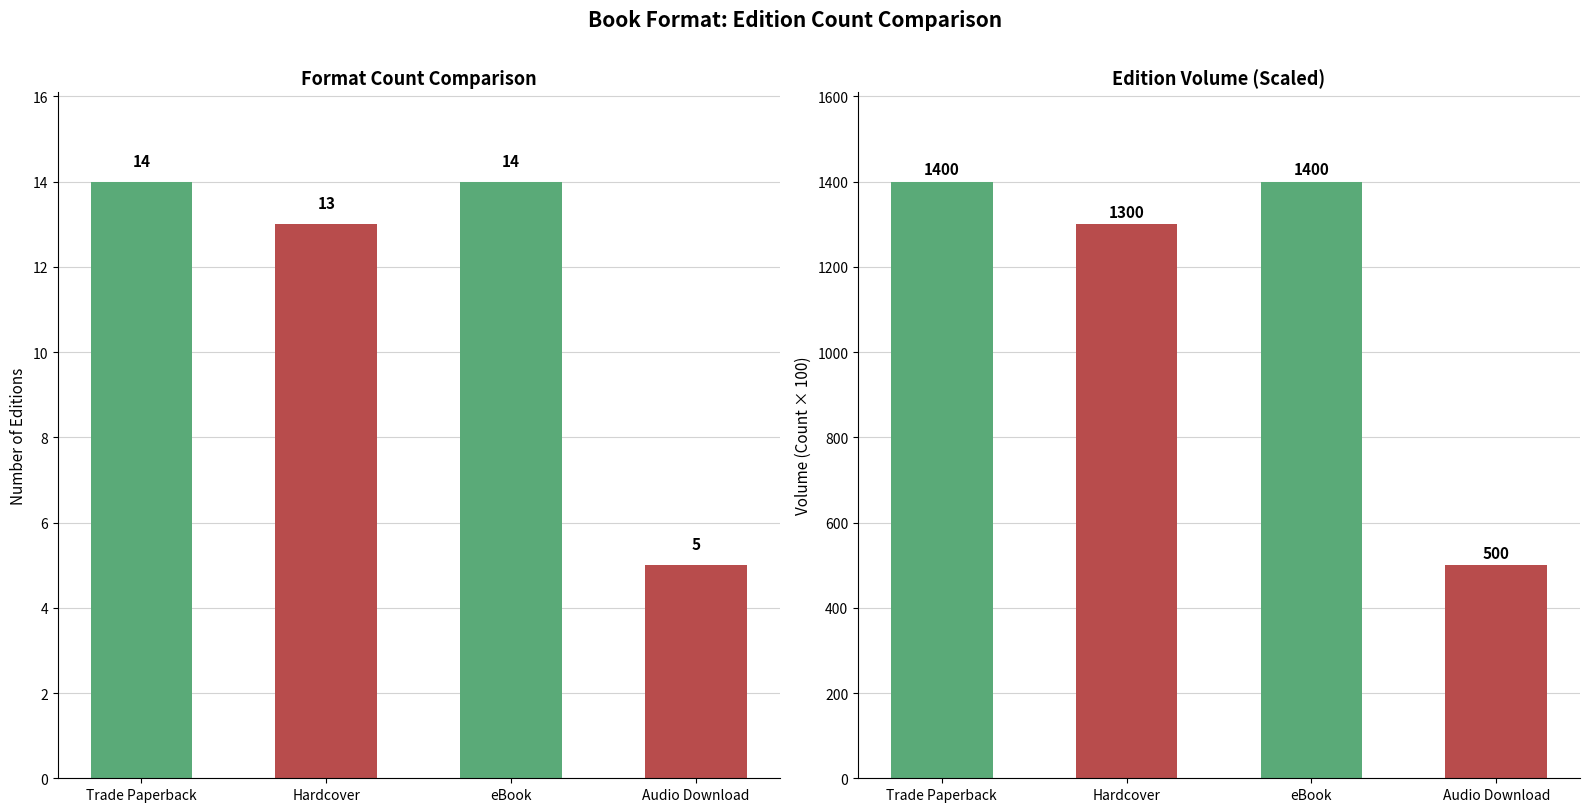

What position from the left is Hardcover?

2